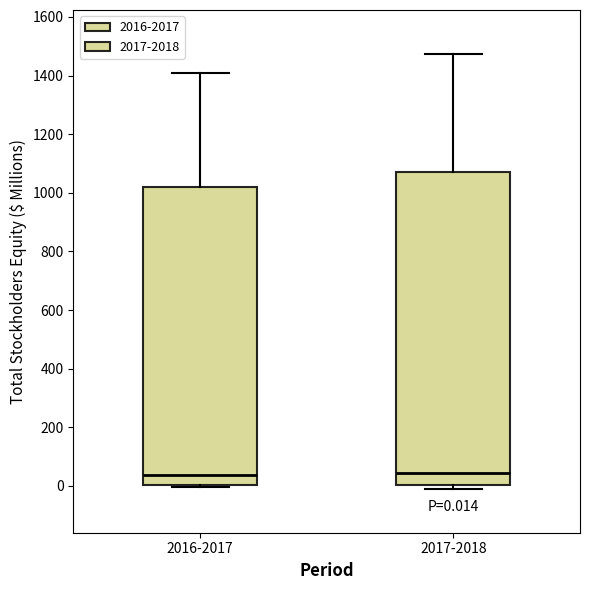

Which box is the tallest, from its lower edge to its upper edge?

2017-2018